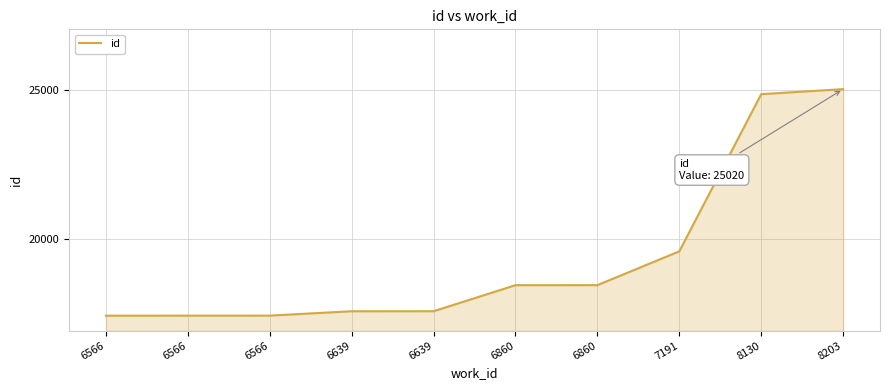

Does the chart have visible grid lines?

Yes